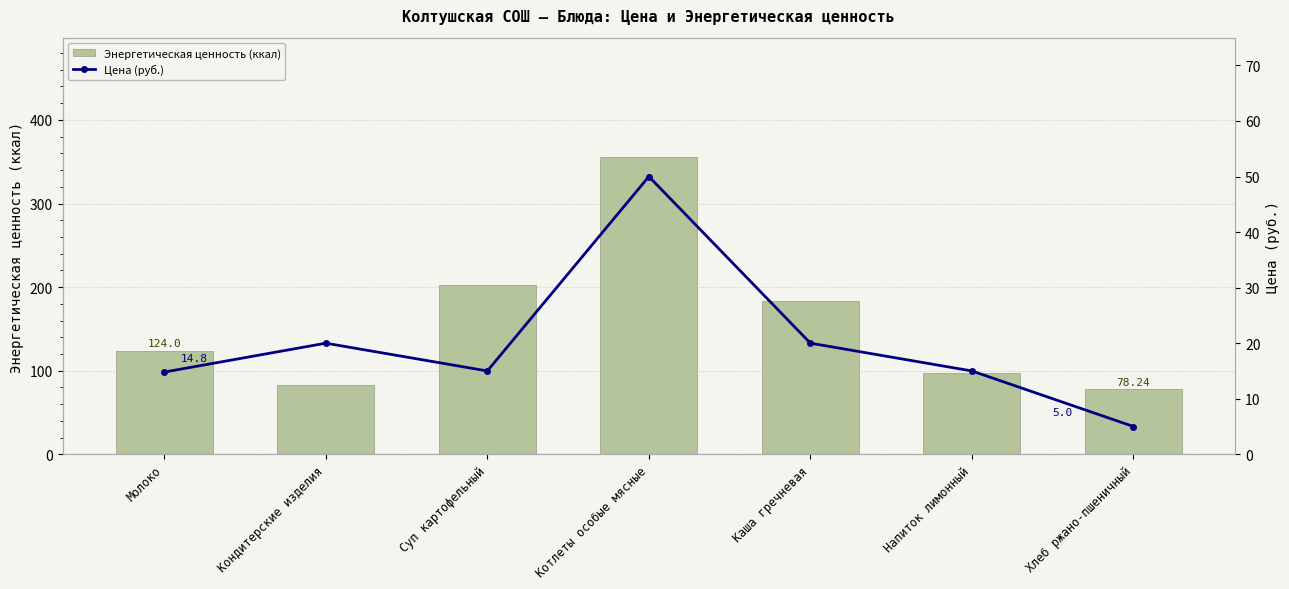

What is the difference between the Энергетическая ценность (ккал) values at Суп картофельный and Каша гречневая?

19.2